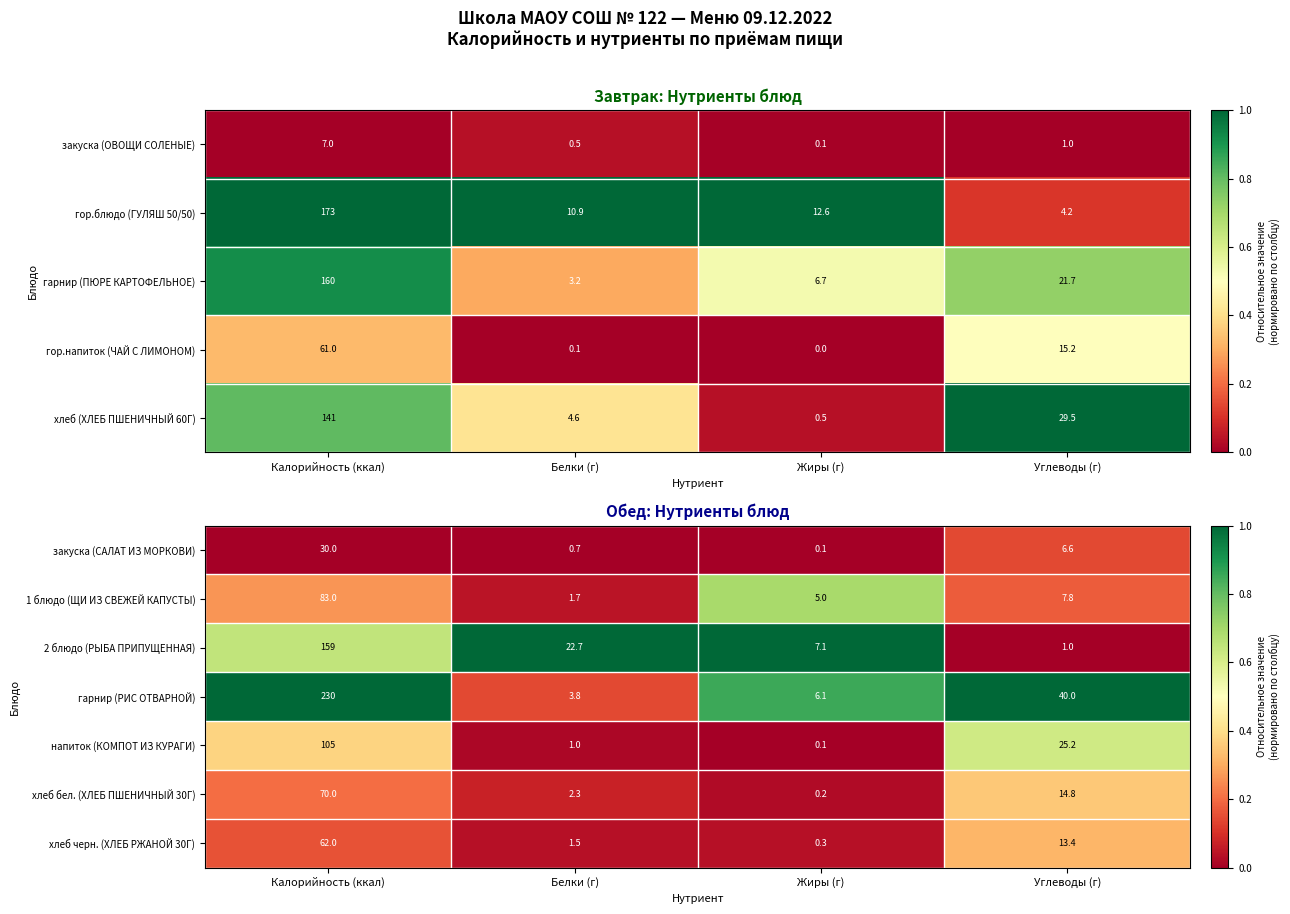

At which label does хлеб бел. (ХЛЕБ ПШЕНИЧНЫЙ 30Г) reach its peak?

Калорийность (ккал)